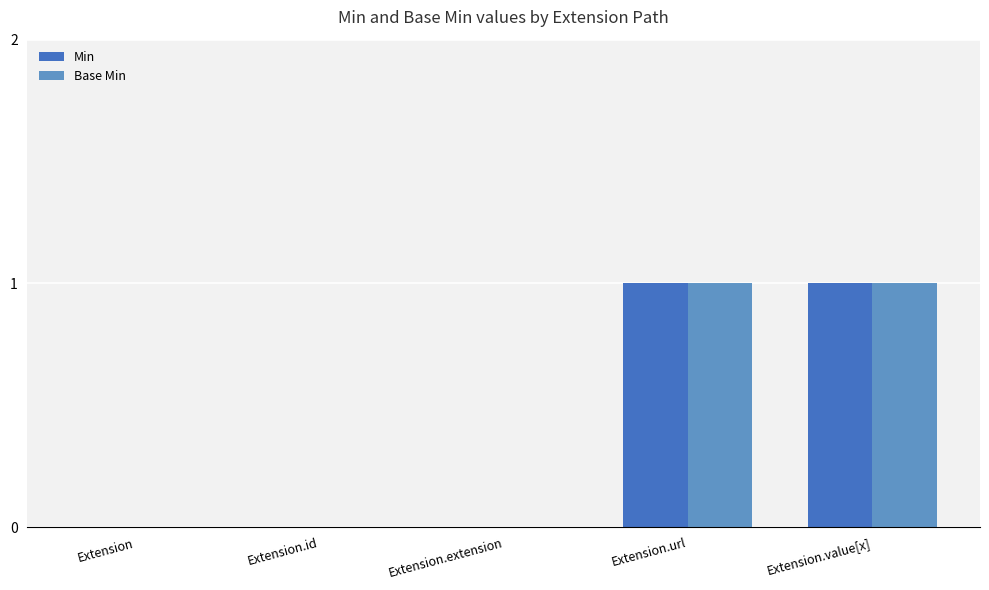

Which category has the lowest value in the Base Min series?

Extension